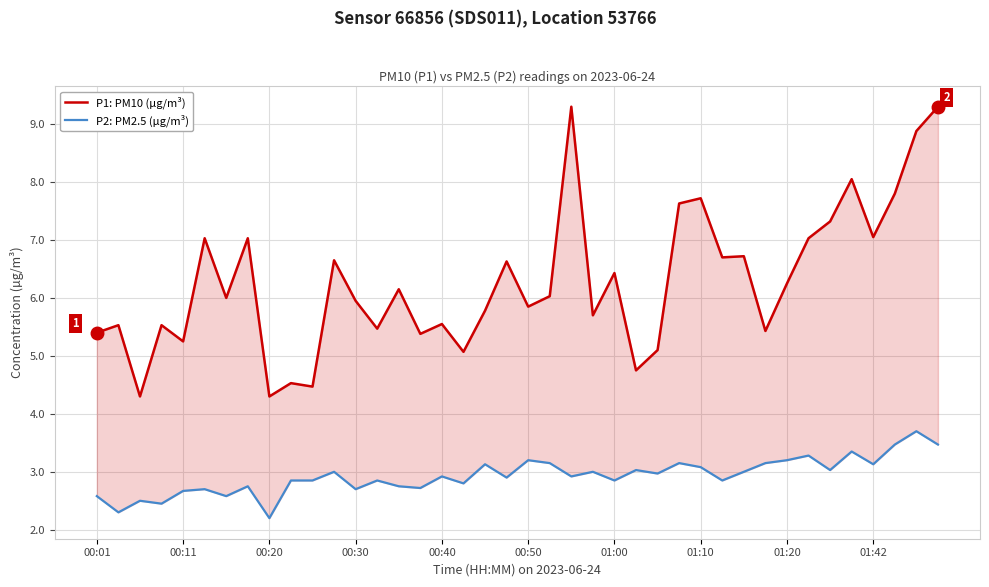

How many data points in P1: PM10 (µg/m³) are above 6?

20